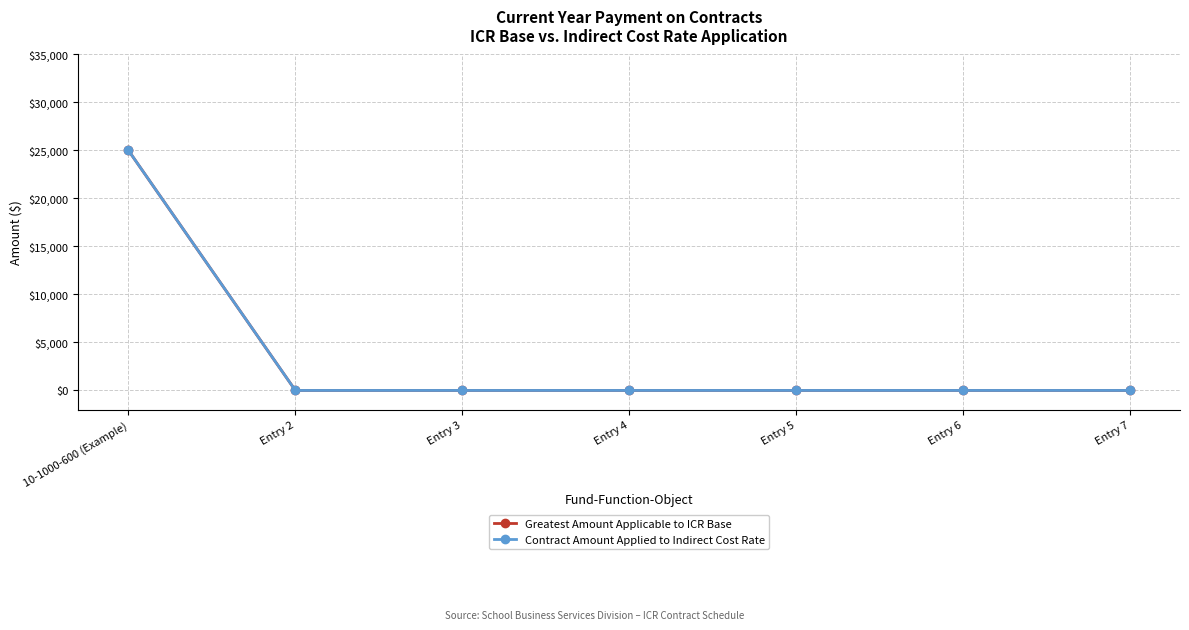

Rank the categories by Contract Amount Applied to Indirect Cost Rate value from highest to lowest.

10-1000-600 (Example), Entry 2, Entry 3, Entry 4, Entry 5, Entry 6, Entry 7